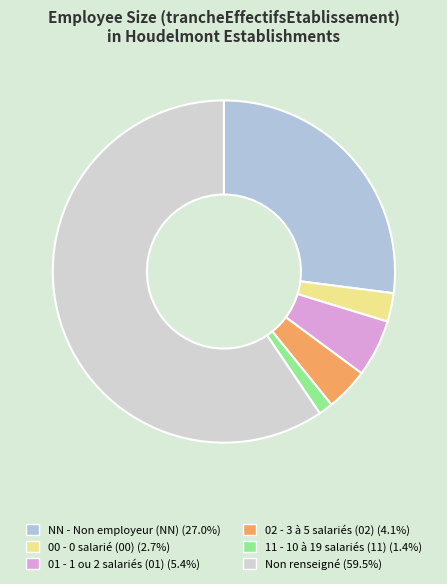

How many segments does this pie chart have?

6